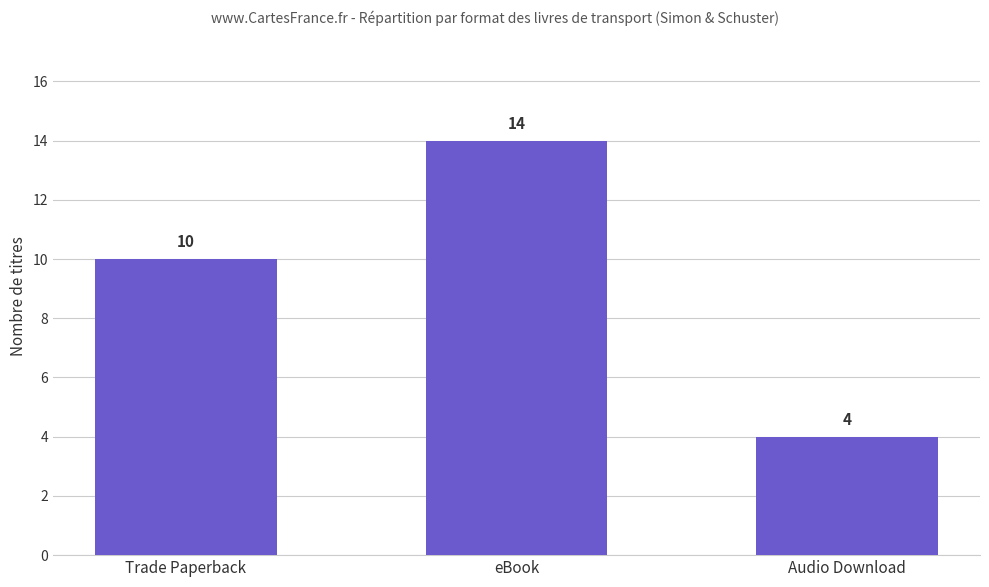

What is the difference between the values at Audio Download and Trade Paperback?

6